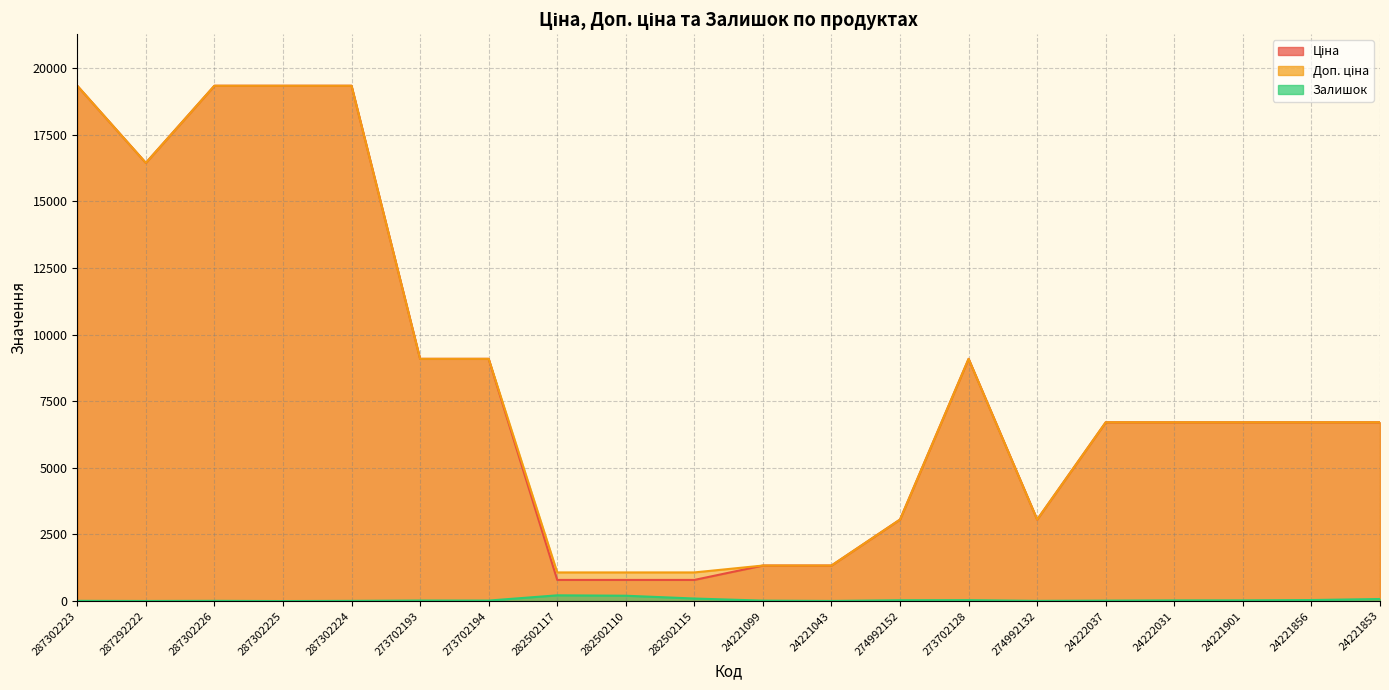

What is the difference between the maximum and minimum values in the Залишок series?

215.0